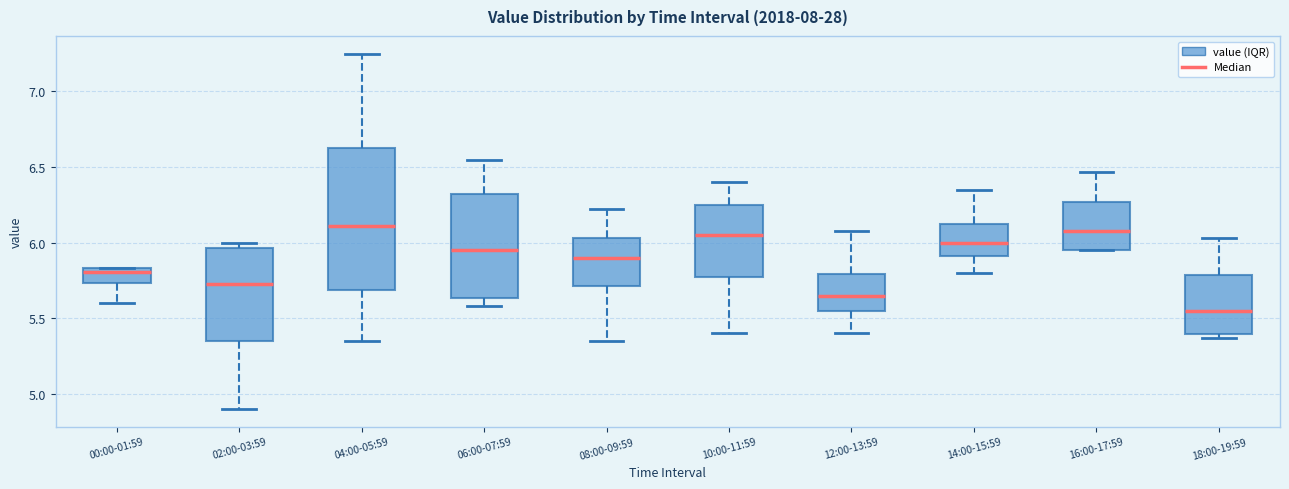

Comparing the boxes themselves (not the whiskers), which one is the tallest?

04:00-05:59